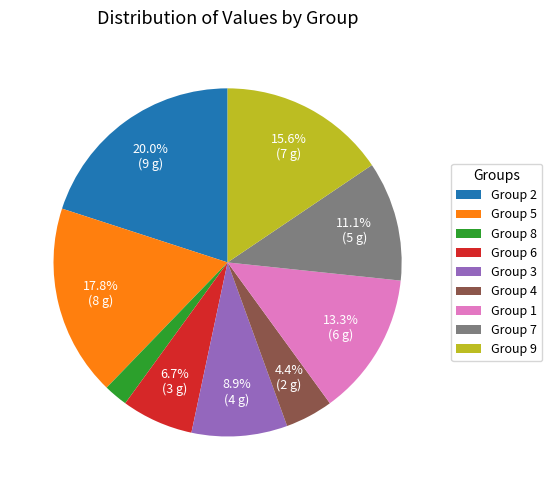

Which slice is the largest?

Group 2